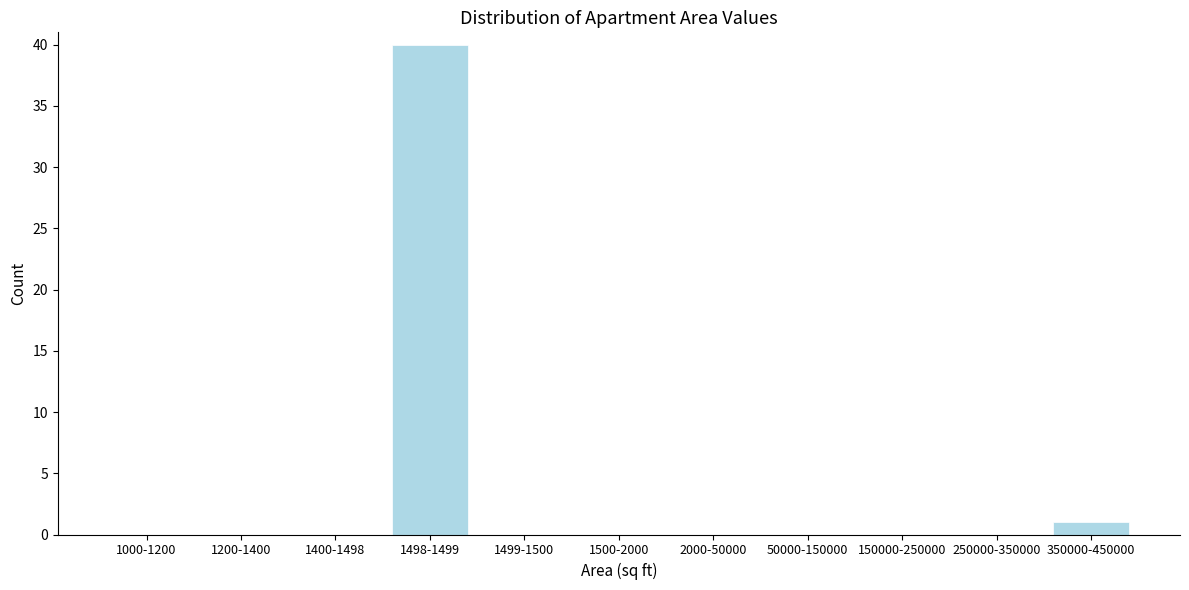

Reading left to right, extract all data points from this chart.

1000-1200=0	1200-1400=0	1400-1498=0	1498-1499=40	1499-1500=0	1500-2000=0	2000-50000=0	50000-150000=0	150000-250000=0	250000-350000=0	350000-450000=1